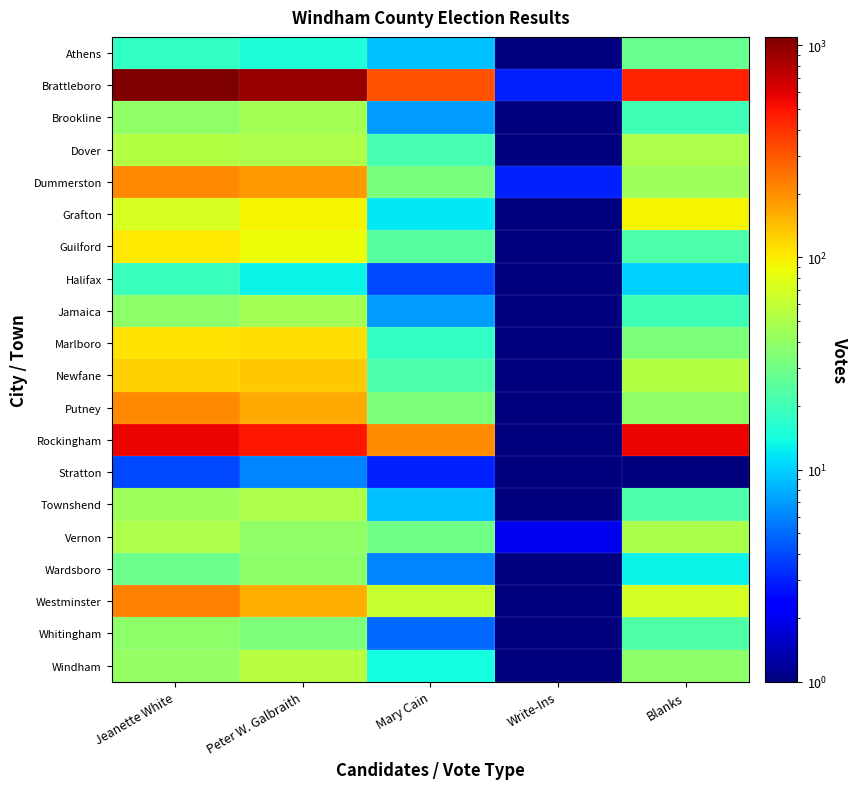

Which series has the largest range (max minus min)?

Brattleboro